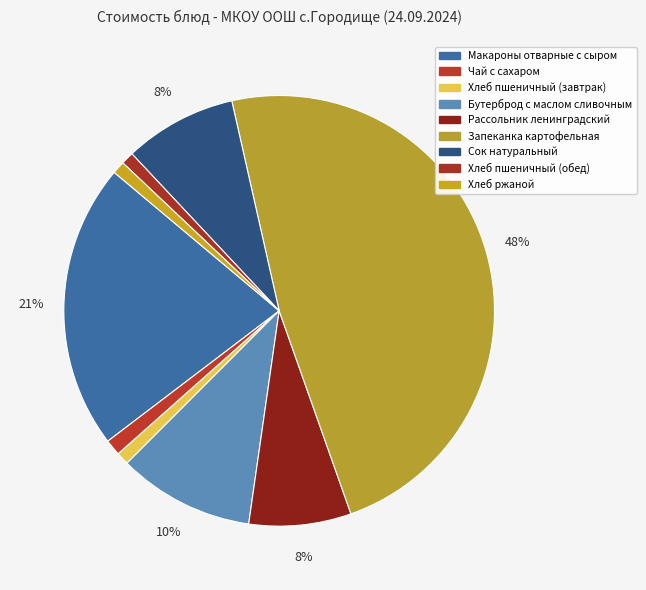

What percentage is the Хлеб ржаной slice, to the nearest percent?

1%